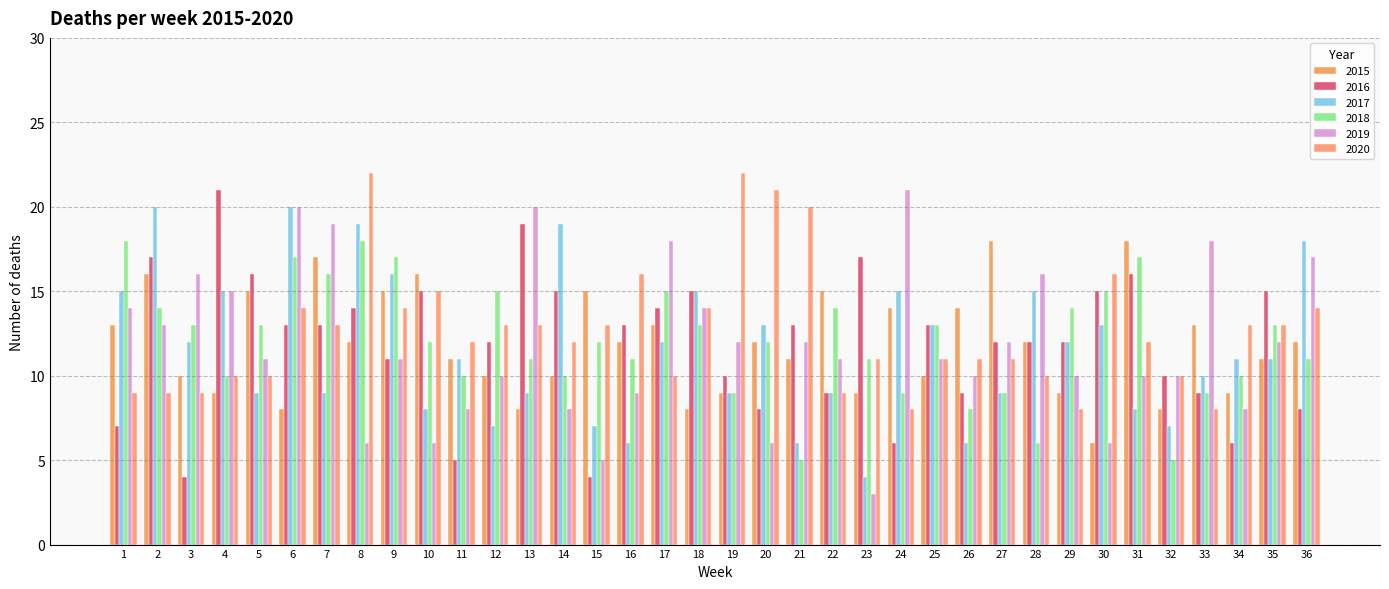

Which series changed the most between 12 and 17?

2019